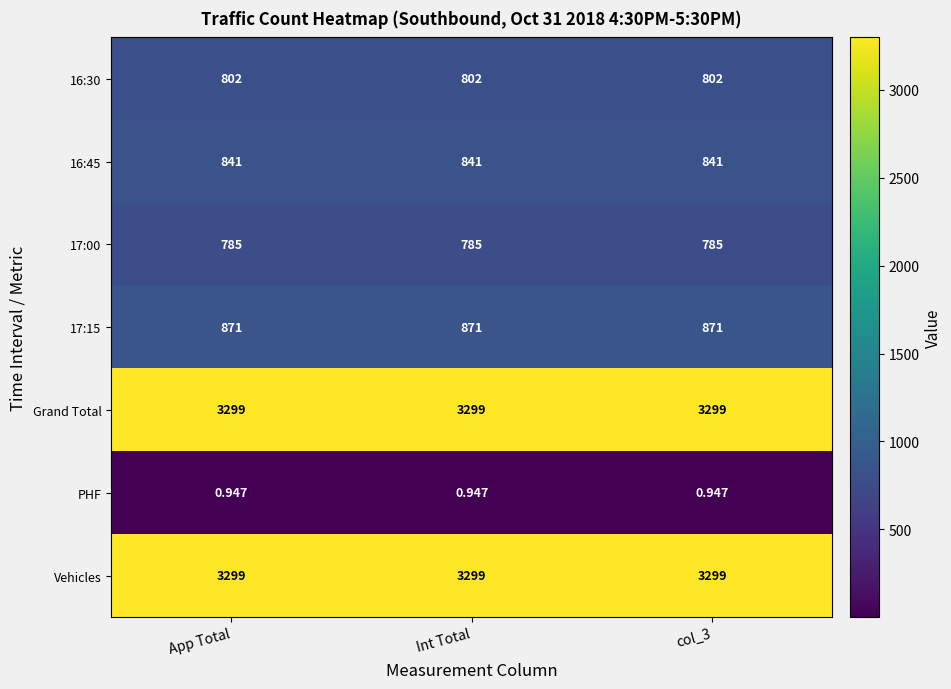

Is the value of 16:30 at Int Total greater than the value of Vehicles at Int Total?

No